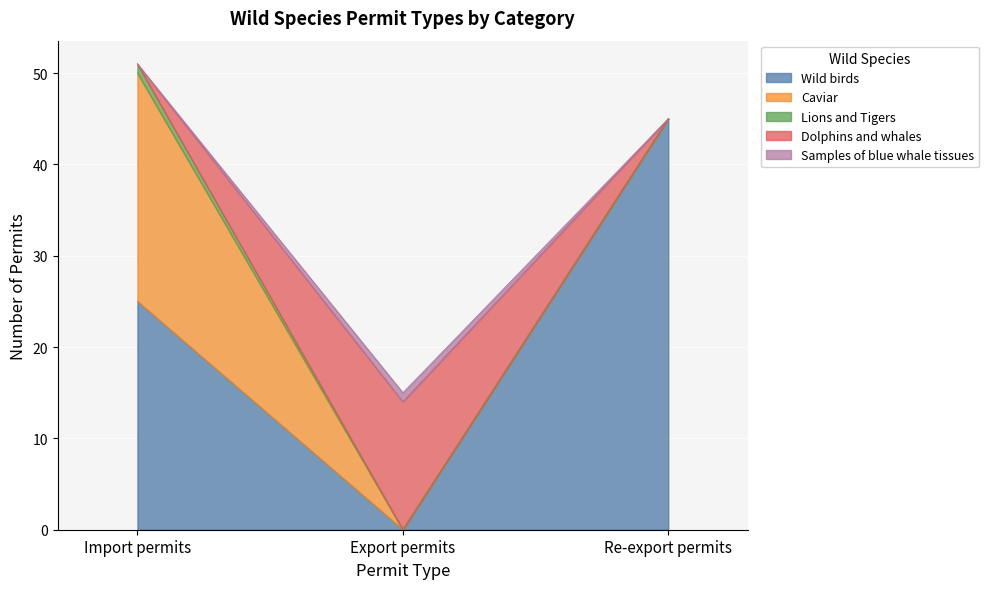

Which category has the highest value in the Wild birds series?

Re-export permits